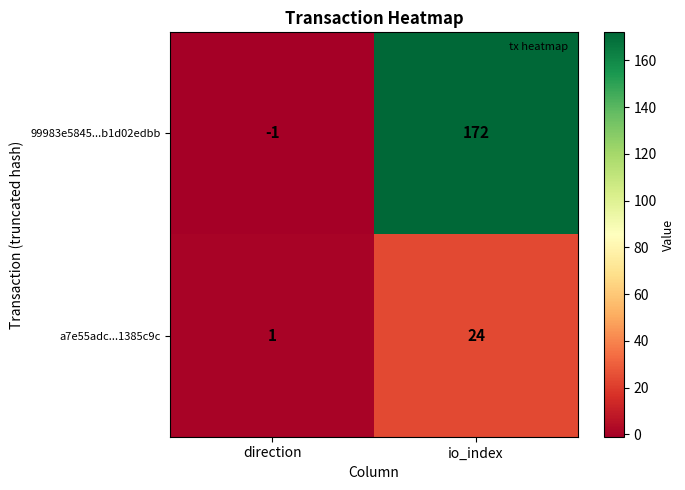

Reading left to right, what are all the values shown in this chart?

99983e5845...b1d02edbb: direction=-1	io_index=172
a7e55adc...1385c9c: direction=1	io_index=24